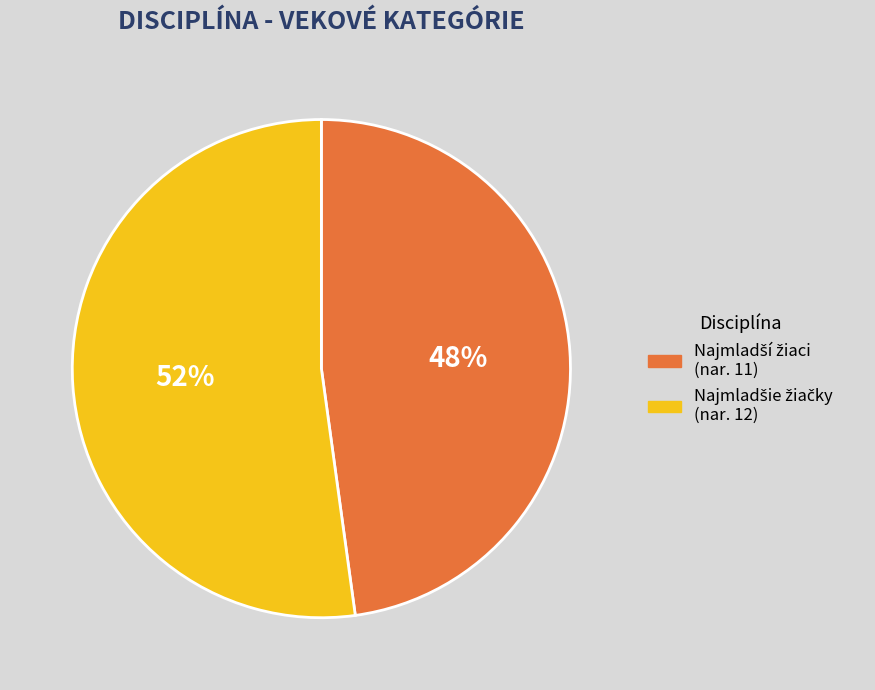

To the nearest percent, what is the average slice percentage?

50%